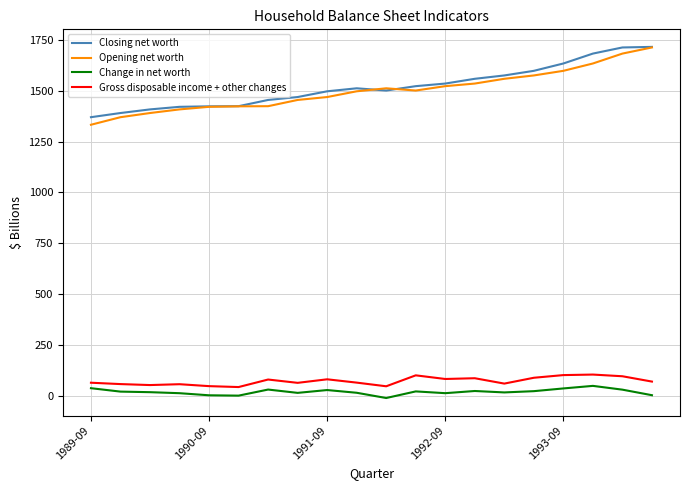

What is the highest value of the Closing net worth series?

1715.6